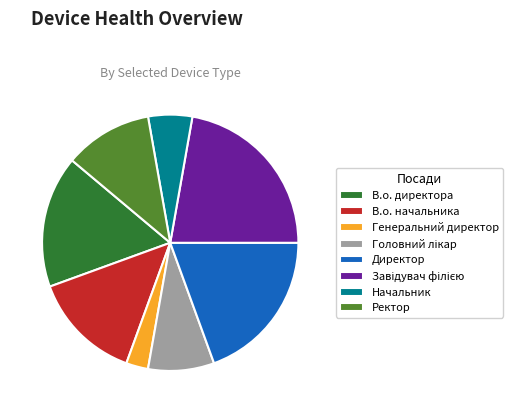

Is it true that Начальник is 14% of the pie?

False